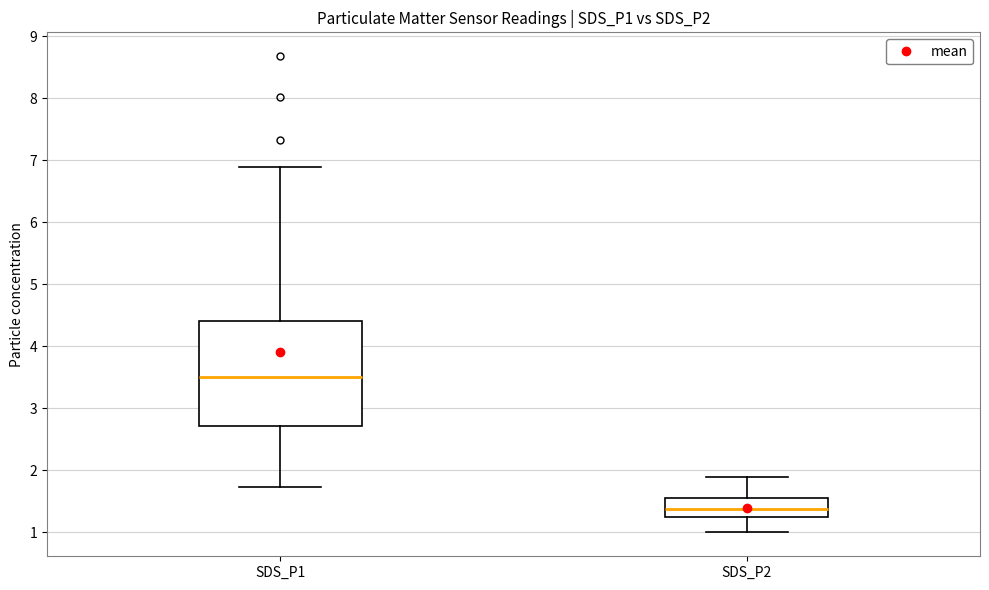

Reading left to right, read every box against the y-axis: the position of its median line, the range the box covers, and the ends of its whiskers. The values are not printed on the chart, so give them approximately, as read against the axis.

SDS_P1: median 3.5, box 2.7 to 4.4, whiskers 1.7 to 6.9
SDS_P2: median 1.4, box 1.2 to 1.6, whiskers 1.0 to 1.9